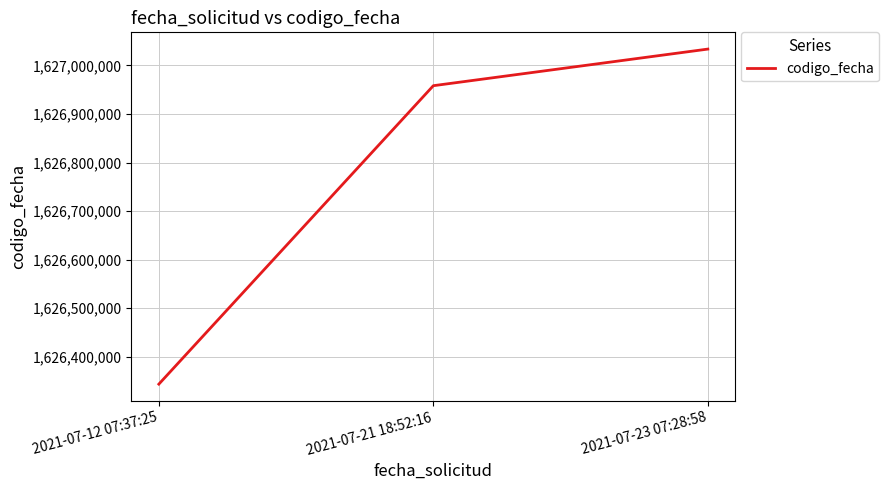

The chart shows a value of 2872650116 at 2021-07-21 18:52:16. True or false?

False